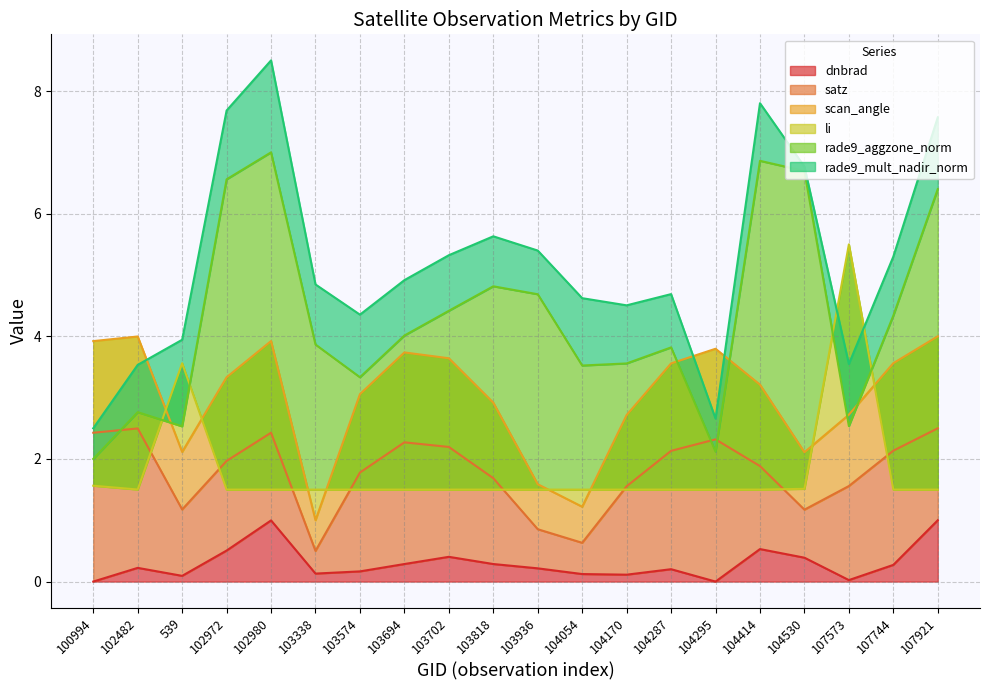

At how many categories does at least one series exceed 0?

20